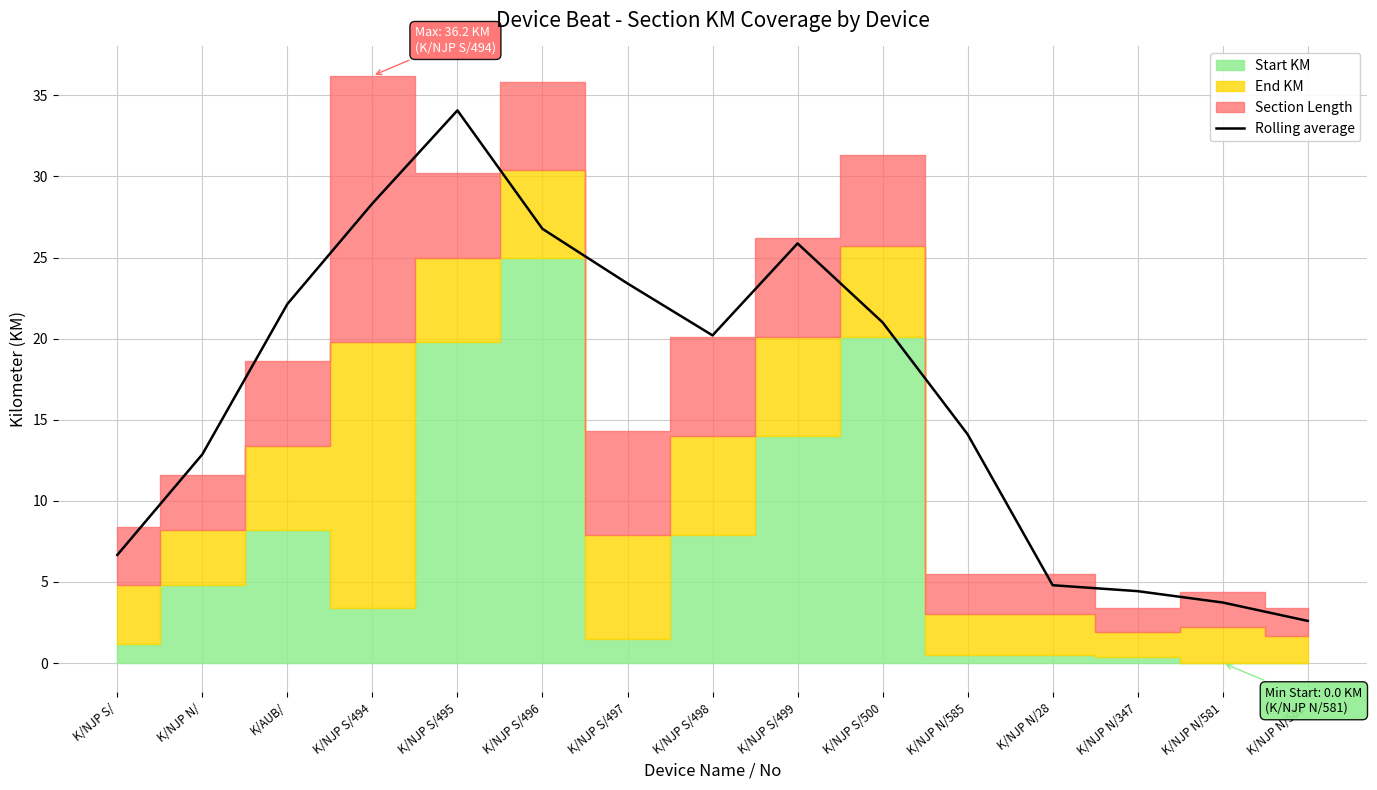

Reading left to right, extract all data points from this chart.

K/NJP S/=6.7	K/NJP N/=12.9	K/AUB/=22.1	K/NJP S/494=28.3	K/NJP S/495=34.1	K/NJP S/496=26.8	K/NJP S/497=23.4	K/NJP S/498=20.2	K/NJP S/499=25.9	K/NJP S/500=21.0	K/NJP N/585=14.1	K/NJP N/28=4.8	K/NJP N/347=4.4	K/NJP N/581=3.7	K/NJP N/582=2.6